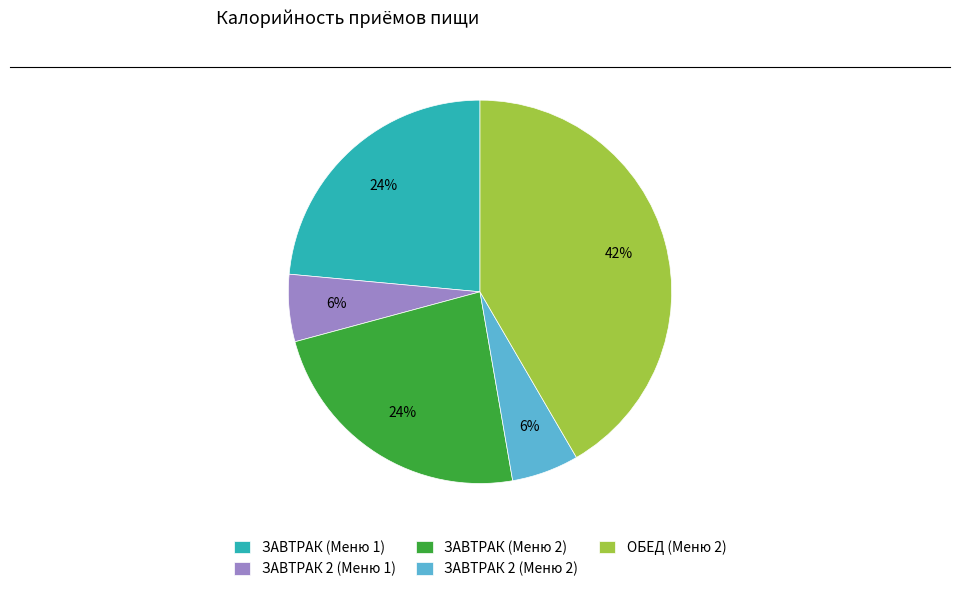

Which slice is the largest?

ОБЕД (Меню 2)